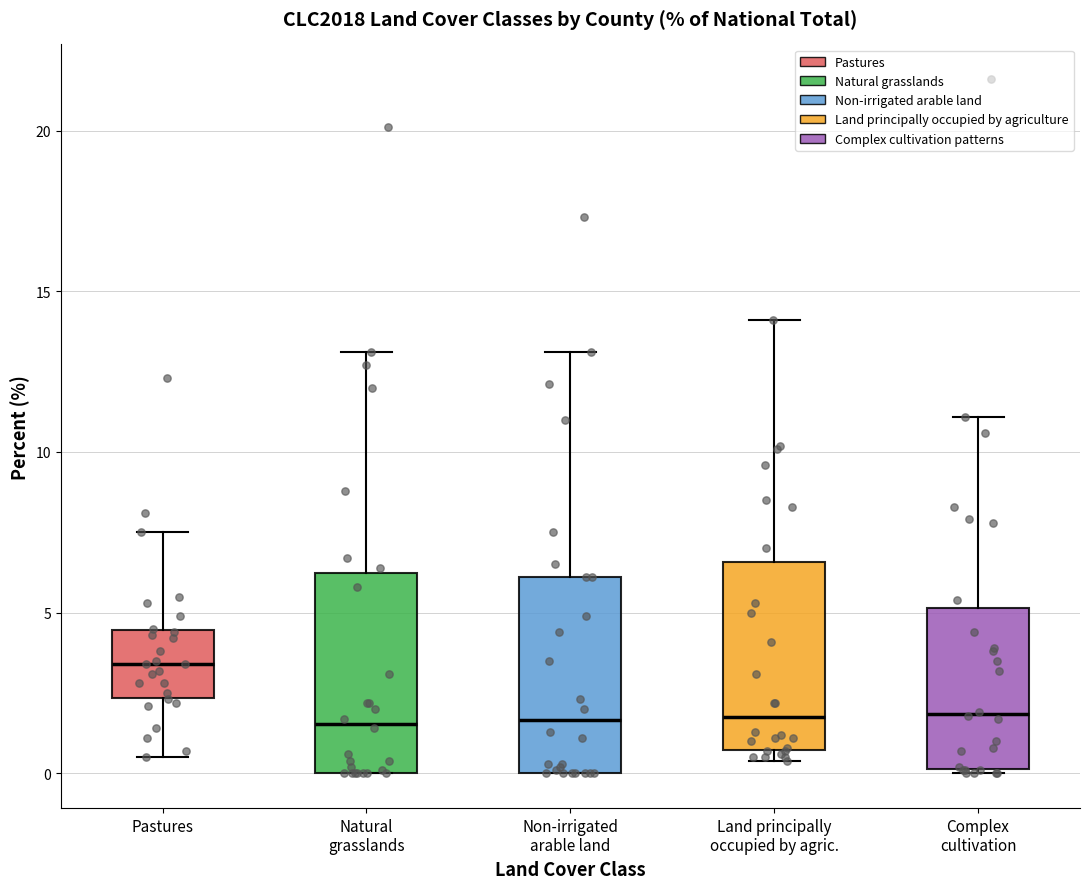

Where is the lower edge of the box for Complex cultivation on the y-axis? The values are not printed on the chart, so give them approximately, as read against the axis.

0.0